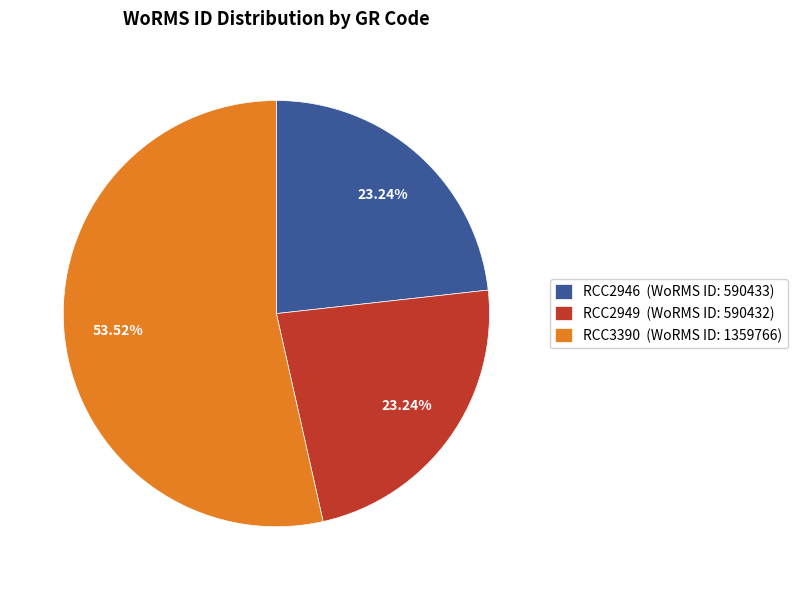

How many slices are in this pie chart?

3